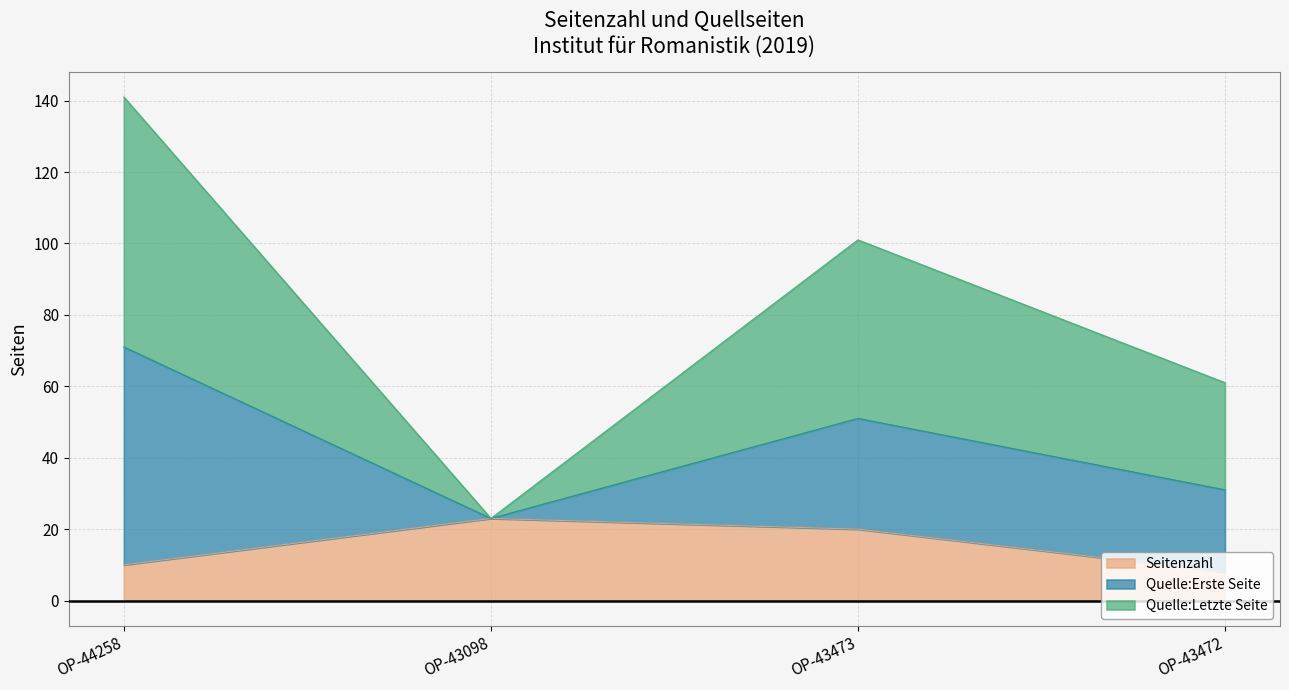

What is the average value of the Quelle:Letzte Seite series?

82